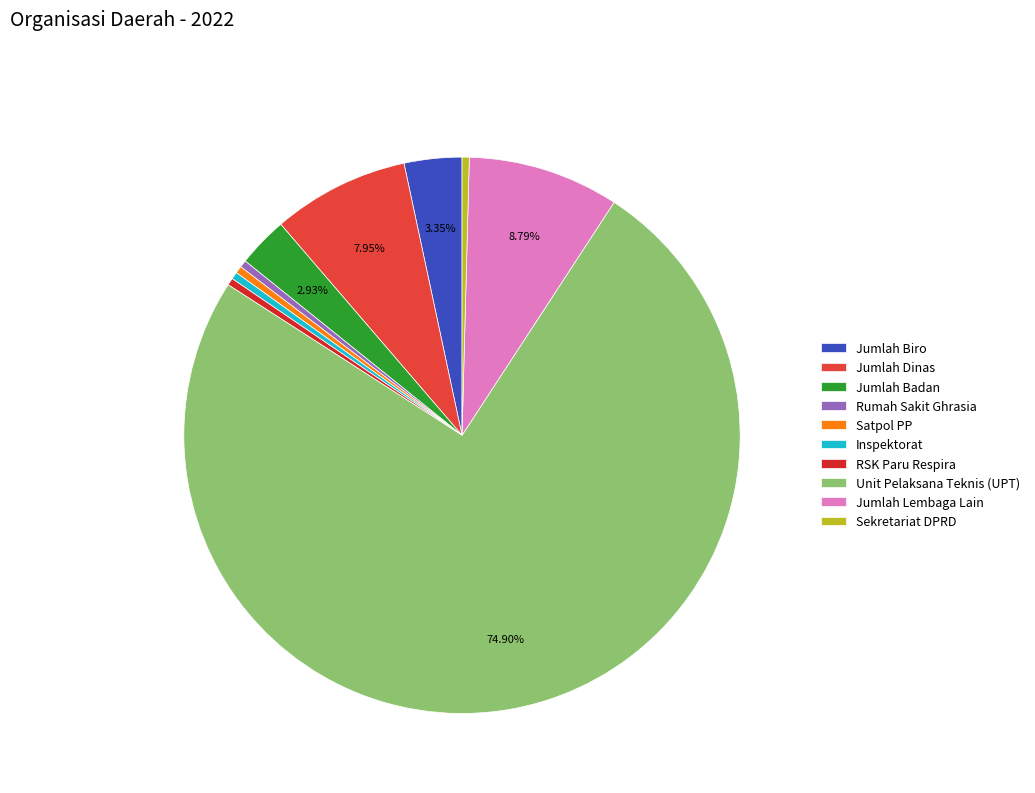

True or false: Jumlah Lembaga Lain accounts for 2% of the total.

False